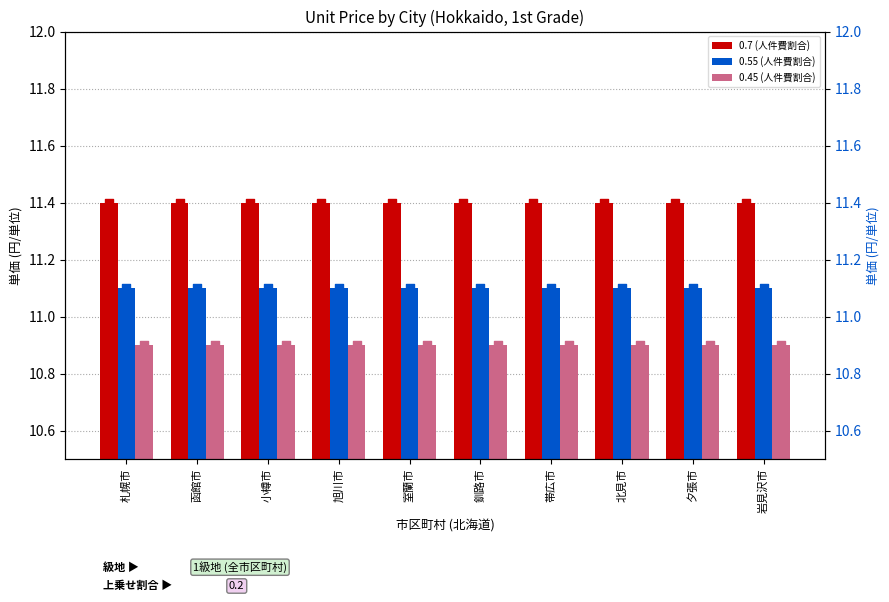

Is the value of 0.7 (人件費割合) at 岩見沢市 greater than the value of 0.45 (人件費割合) at 札幌市?

Yes